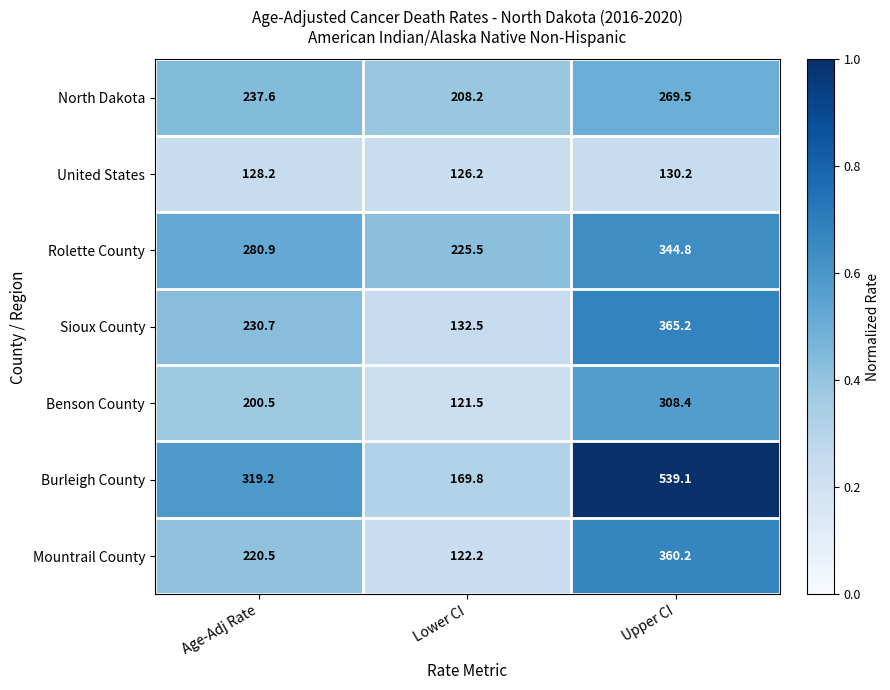

The value of Mountrail County at Upper CI is 360.2. True or false?

True